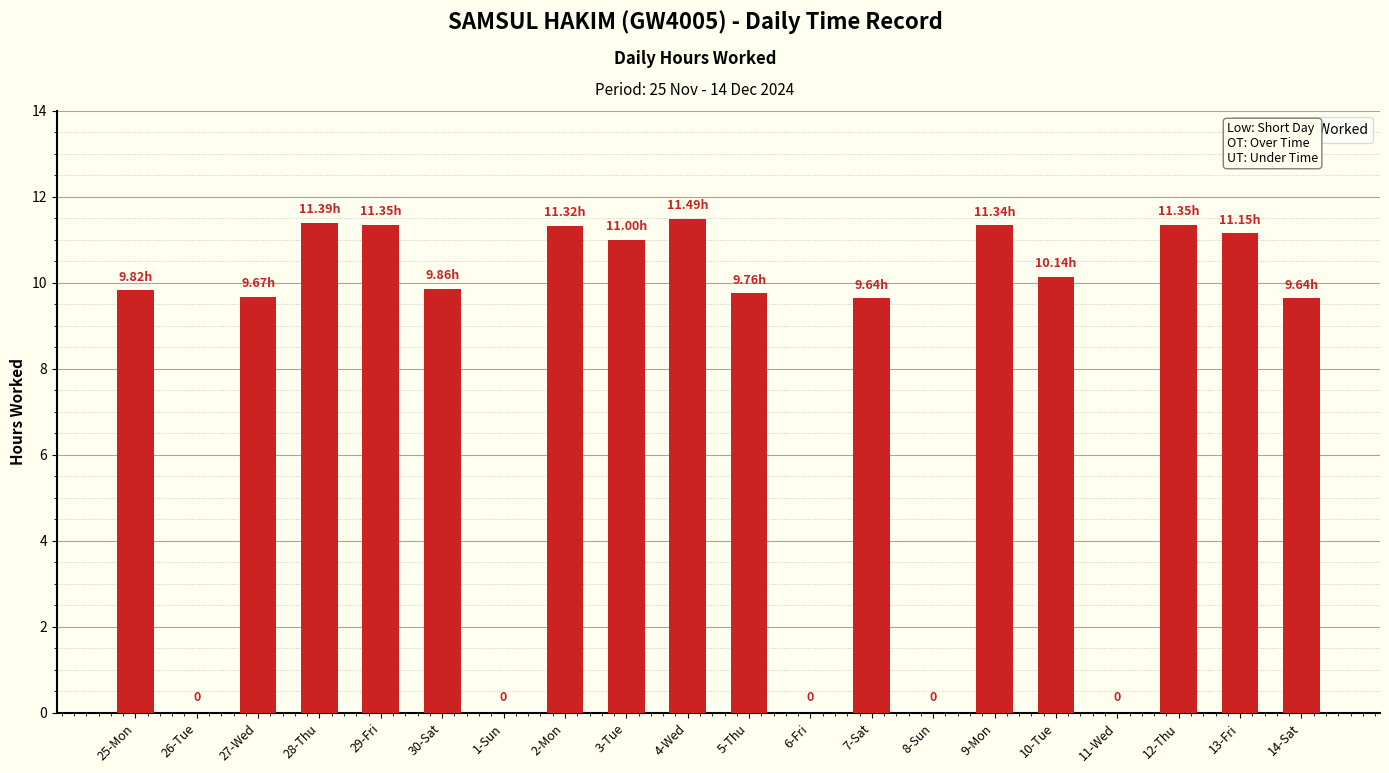

What is the sum of all values?

158.9